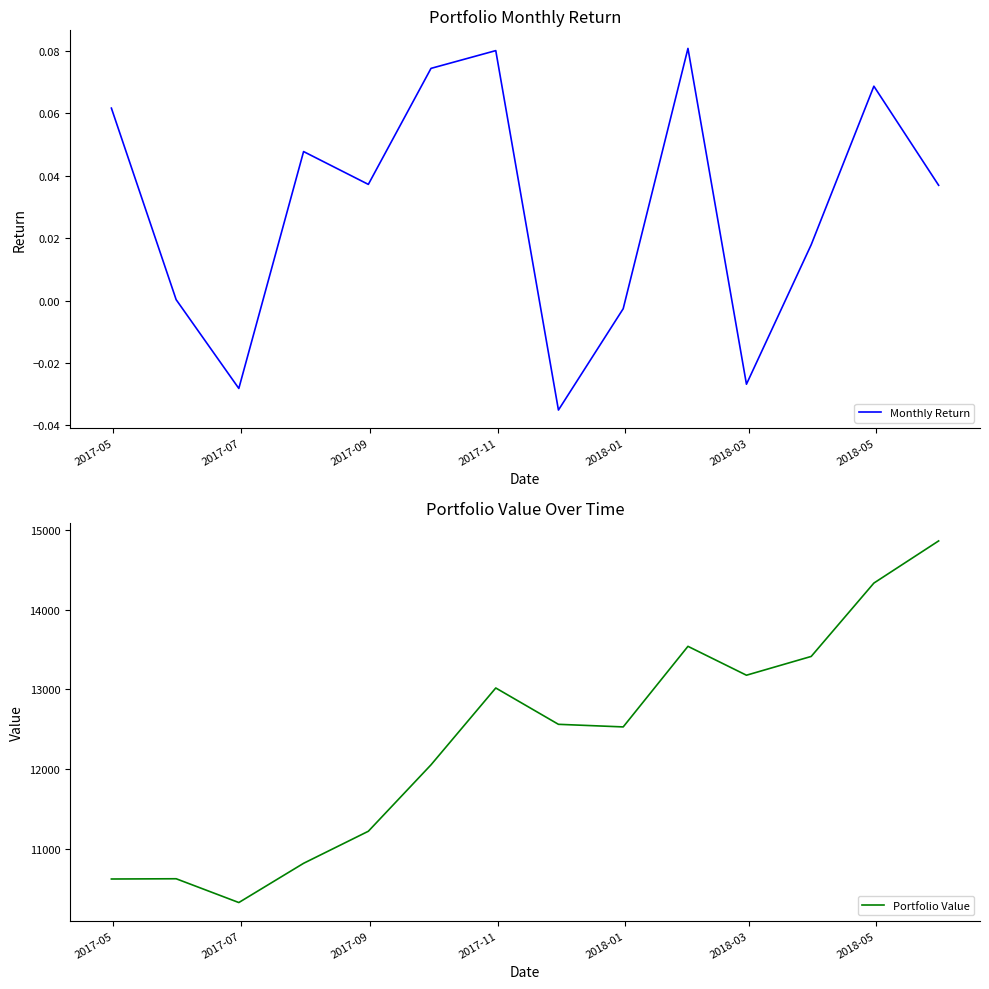

What is the highest value of the Portfolio Value series?

14866.9